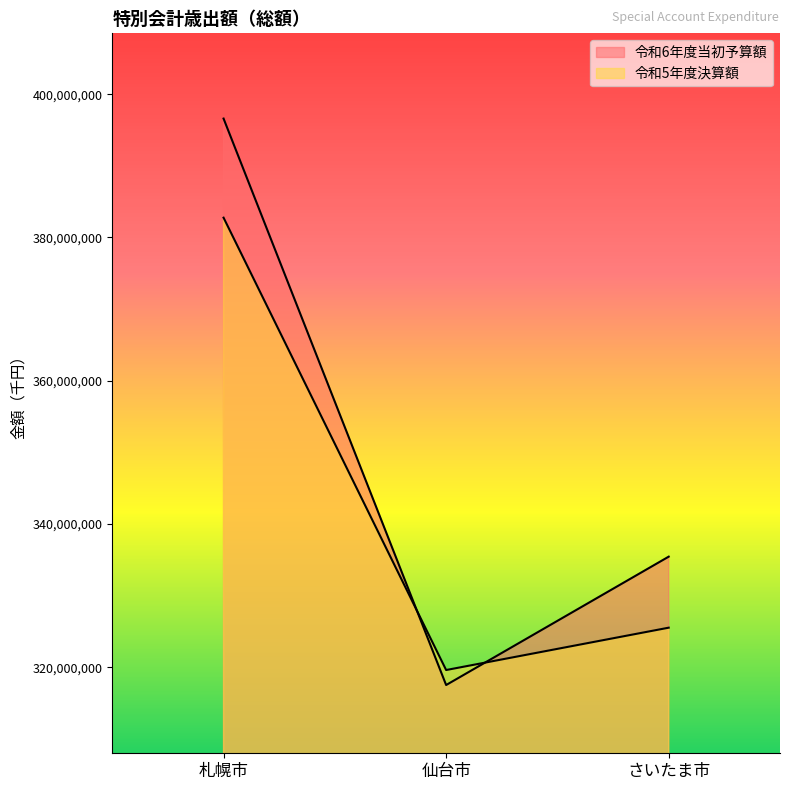

How many lines are shown in the chart?

2